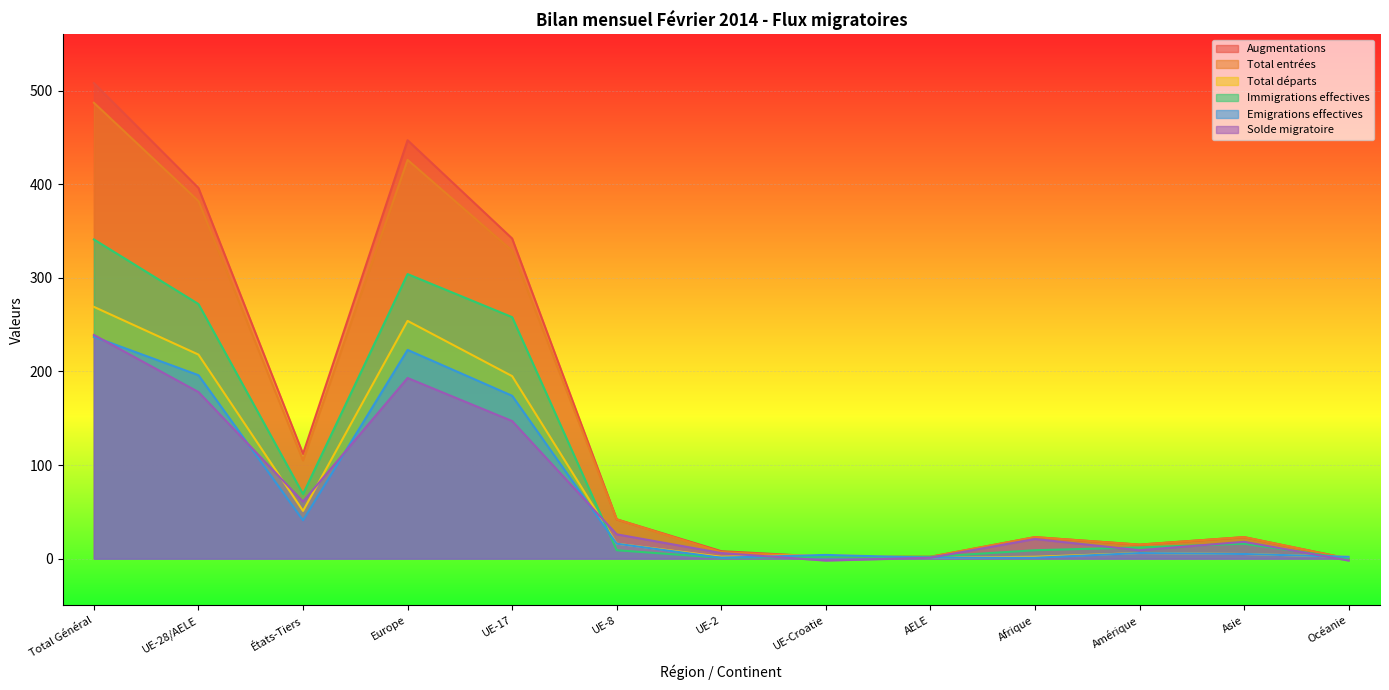

Does the chart display data point markers on the line(s)?

No